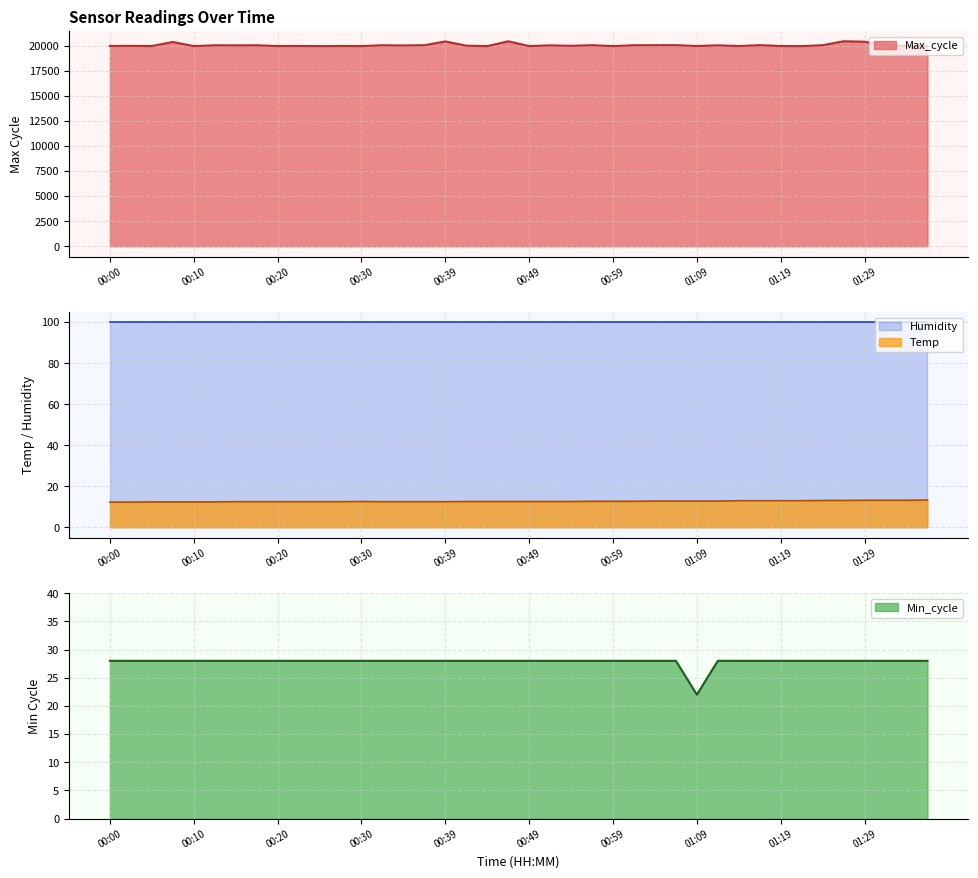

The value of Min_cycle at 00:20 is 28.0. True or false?

True